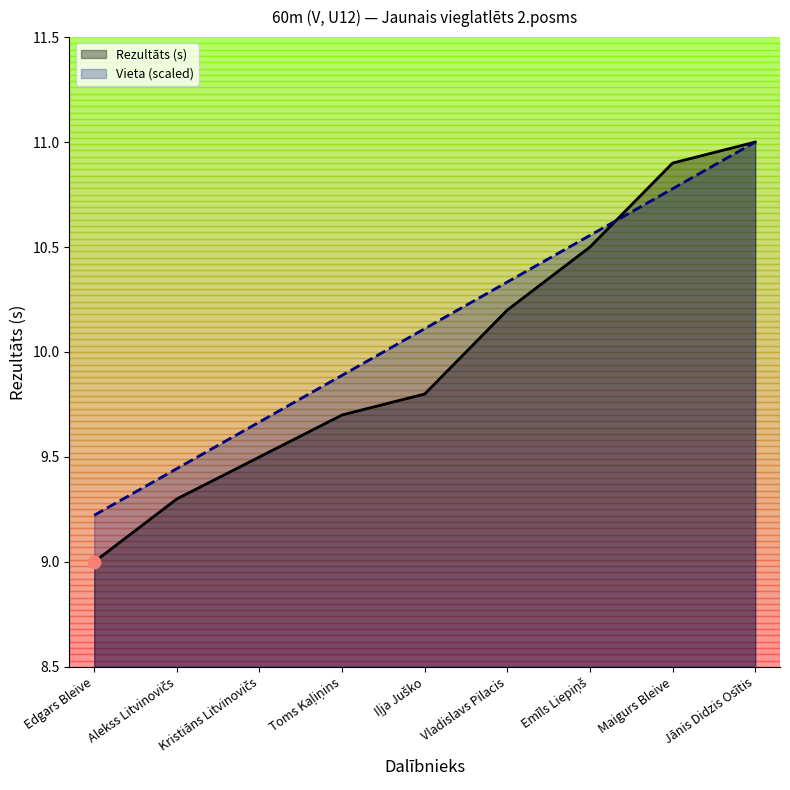

What is the total value across all series at Jānis Didzis Osītis?

22.0